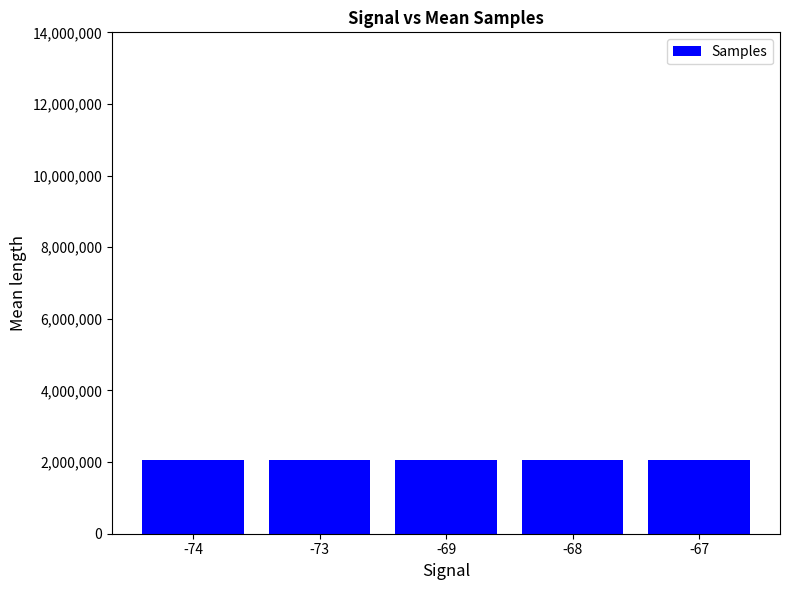

What is the difference between the values at -69 and -68?

122.0